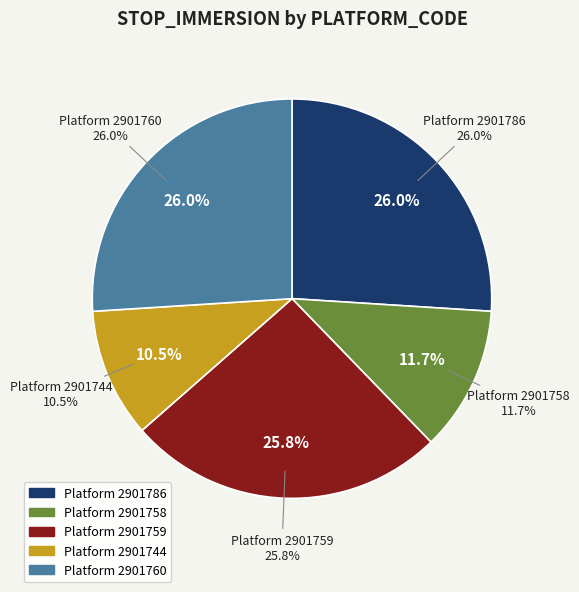

Combined, do 2901758 and 2901760 account for over 50%?

No